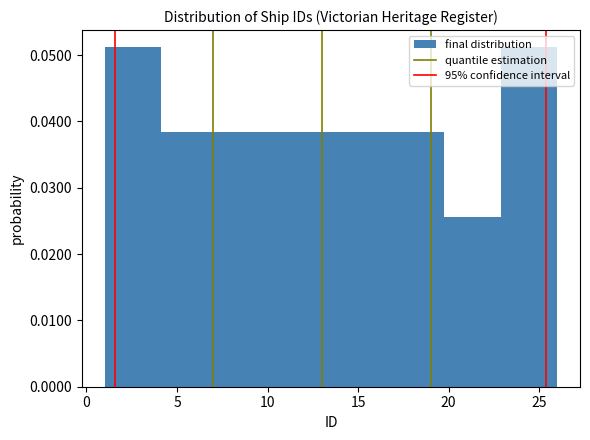

Reading left to right, list every bar in this chart as the range it spans on the x-axis followed by its height. Neither the bar edges nor the heights are printed on the chart, so give them approximately, as read against the axes.

1.0 to 4.0: 0.051
4.0 to 7.5: 0.038
7.5 to 10.5: 0.038
10.5 to 13.5: 0.038
13.5 to 16.5: 0.038
16.5 to 20.0: 0.038
20.0 to 23.0: 0.026
23.0 to 26.0: 0.051